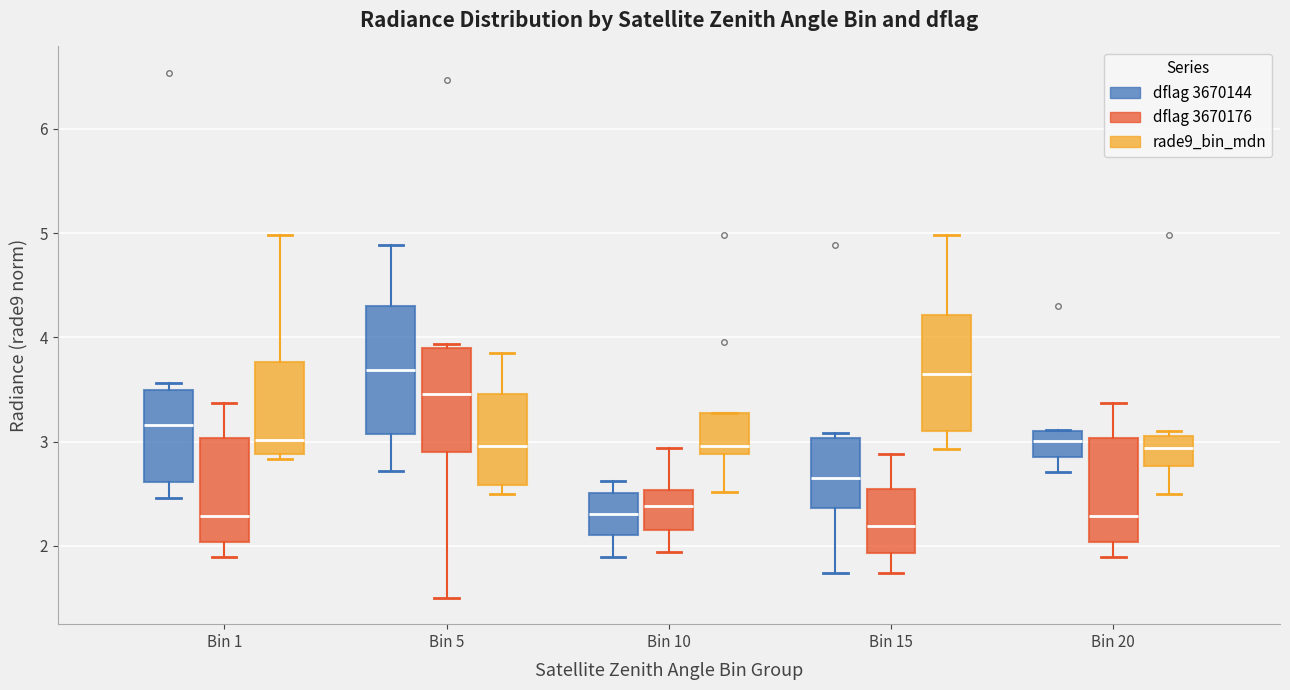

Where does the lower whisker of the box for Bin 20 (rade9_bin_mdn) end on the y-axis? The values are not printed on the chart, so give them approximately, as read against the axis.

2.5